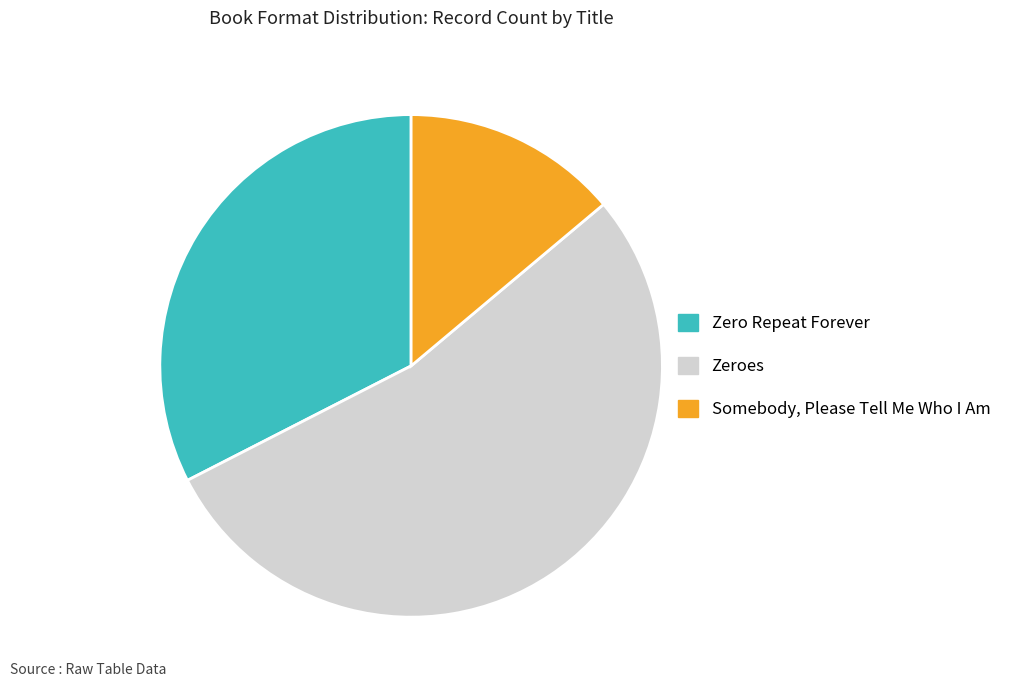

Which category has the biggest portion of the pie?

Zeroes